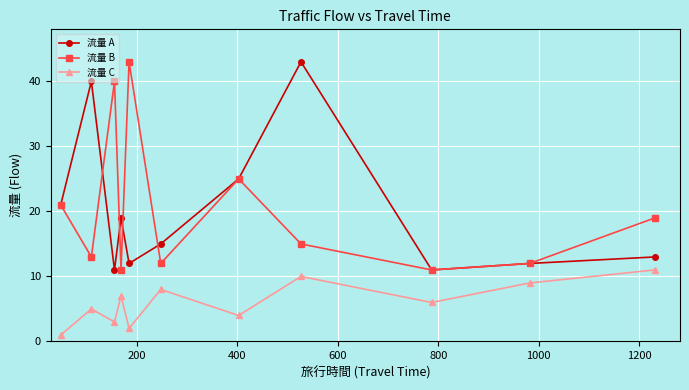

True or false: 流量 A has more than 1 interior local peaks.

True